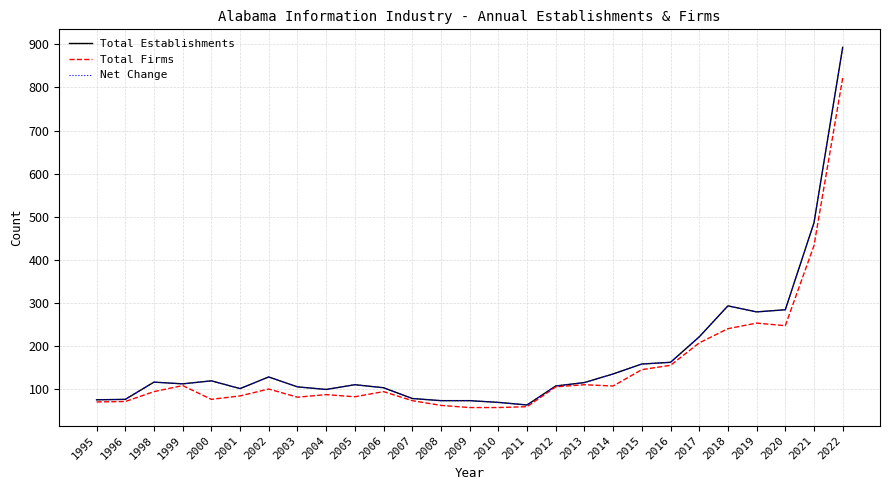

What is the difference between the maximum and minimum values in the Net Change series?

830